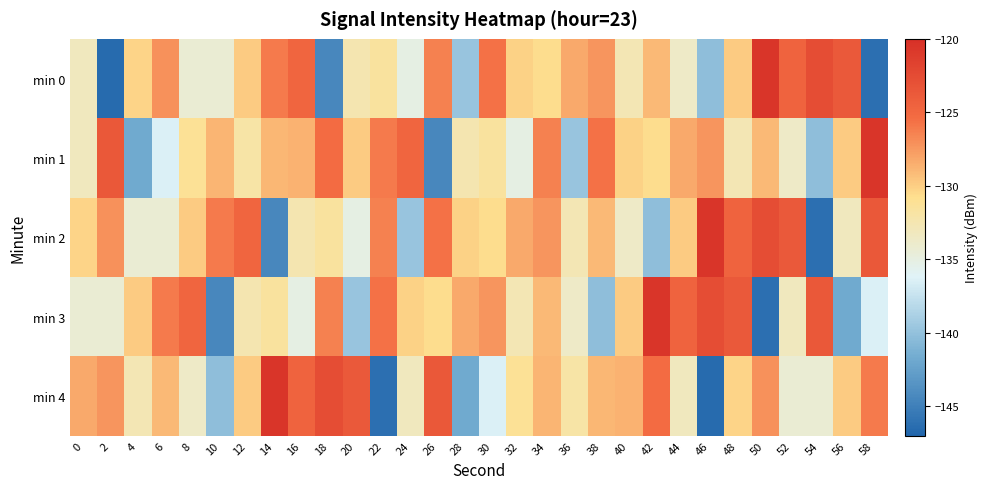

Which series has the widest spread of values?

min 0